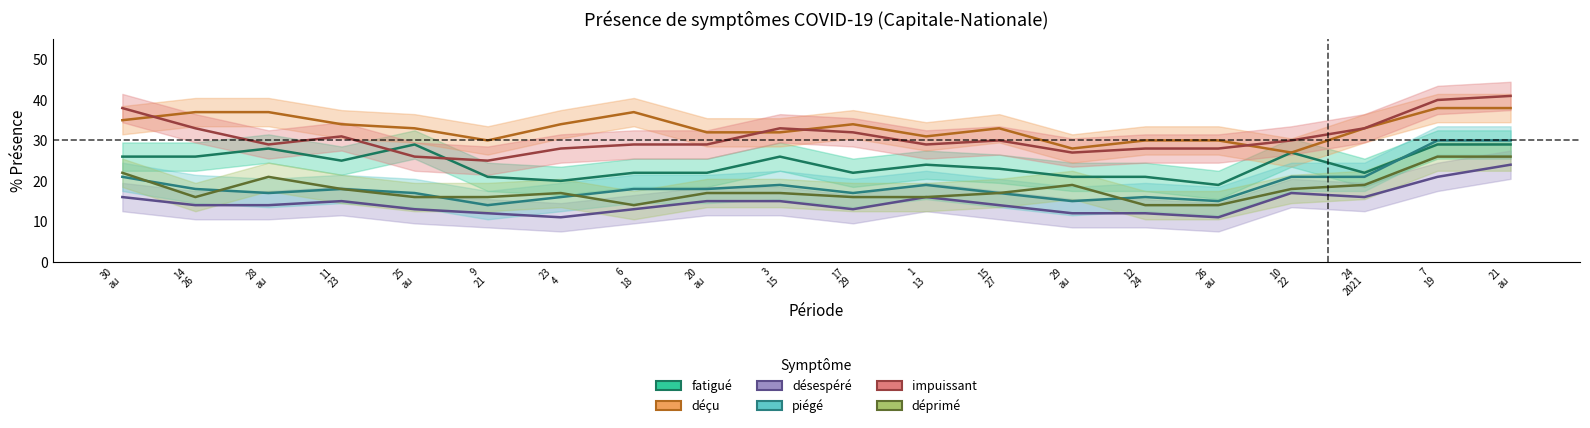

How many categories are shown in the chart?

20